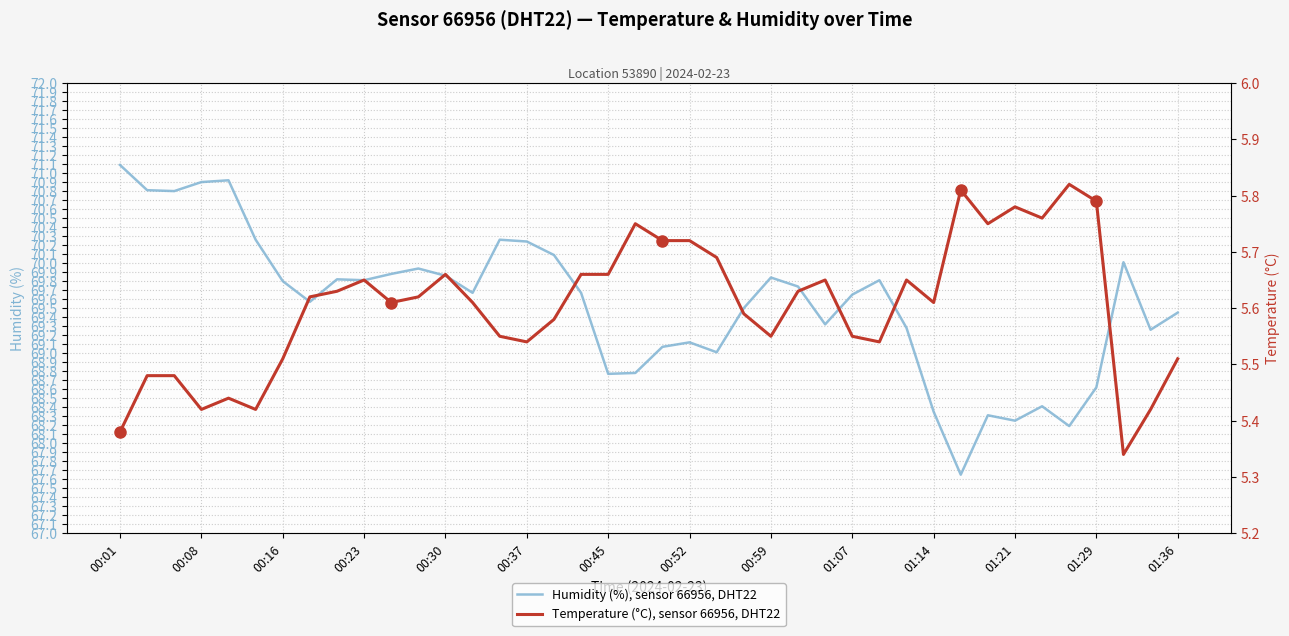

Which series has the largest total across all categories?

humidity